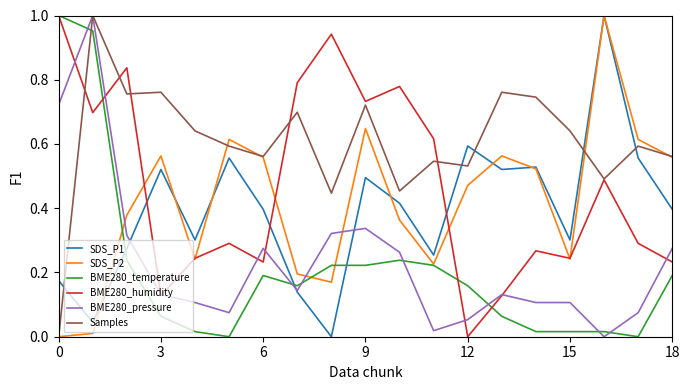

How many lines are shown in the chart?

6